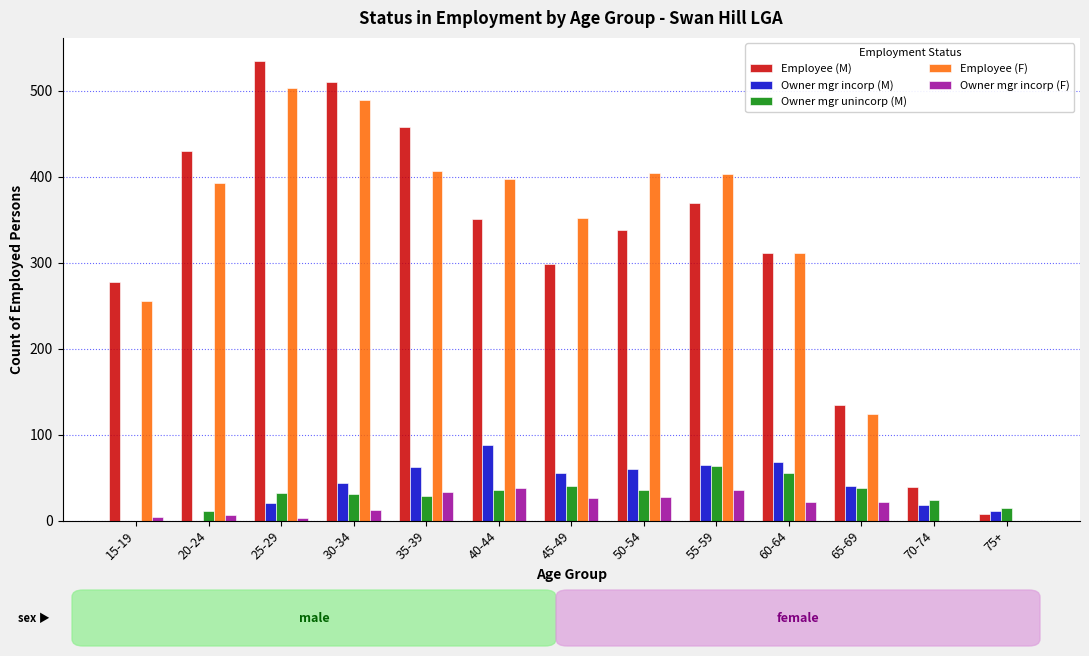

Are the bars grouped side by side (vs. stacked)?

Yes